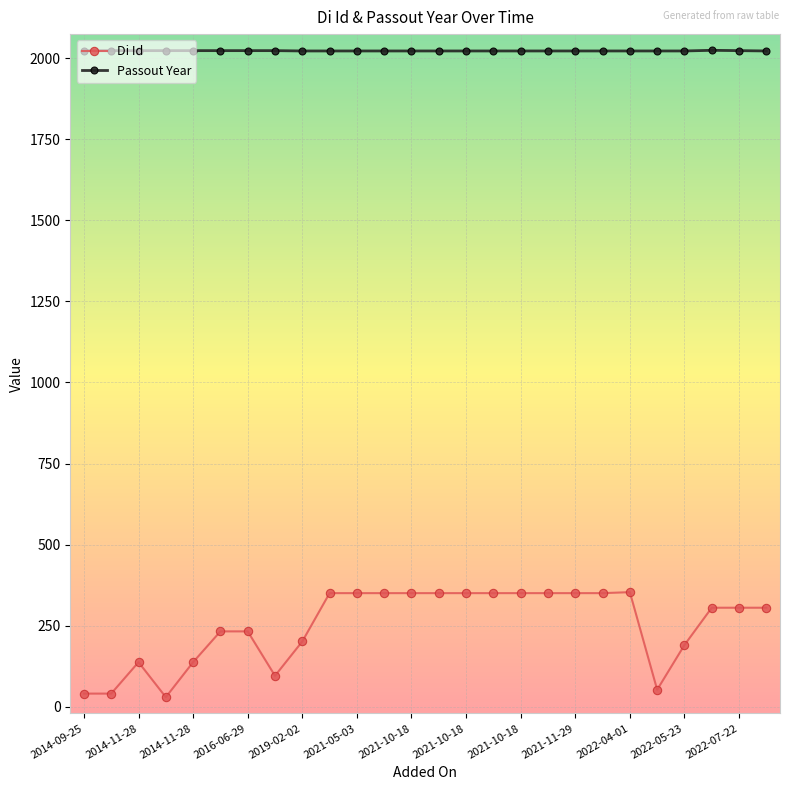

What is the value of the Di Id point at the 15th from the left?

350